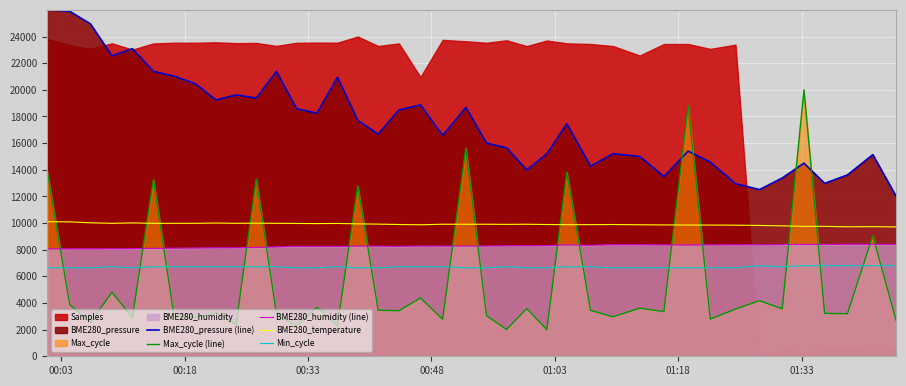

True or false: BME280_pressure (line) and BME280_humidity (line) cross at least once.

False